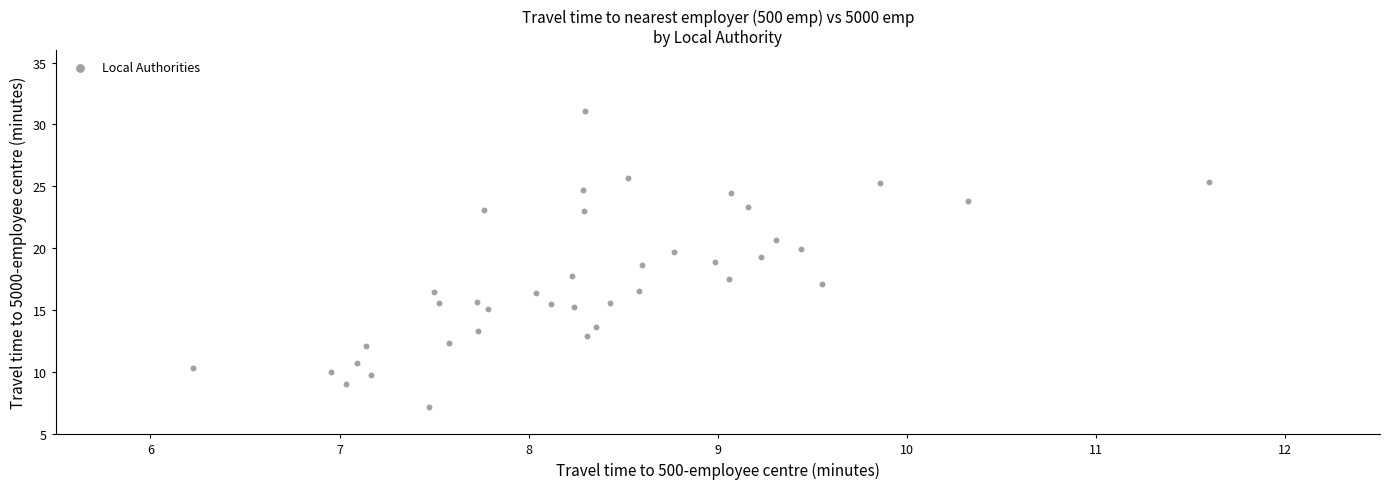

What is the range of X values (max minus min)?

5.4